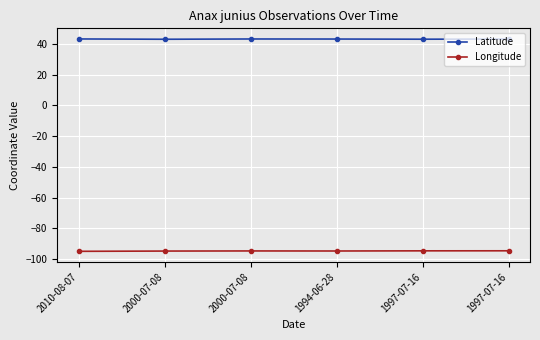

Is it true that Longitude equals -131.2 at 1997-07-16?

False